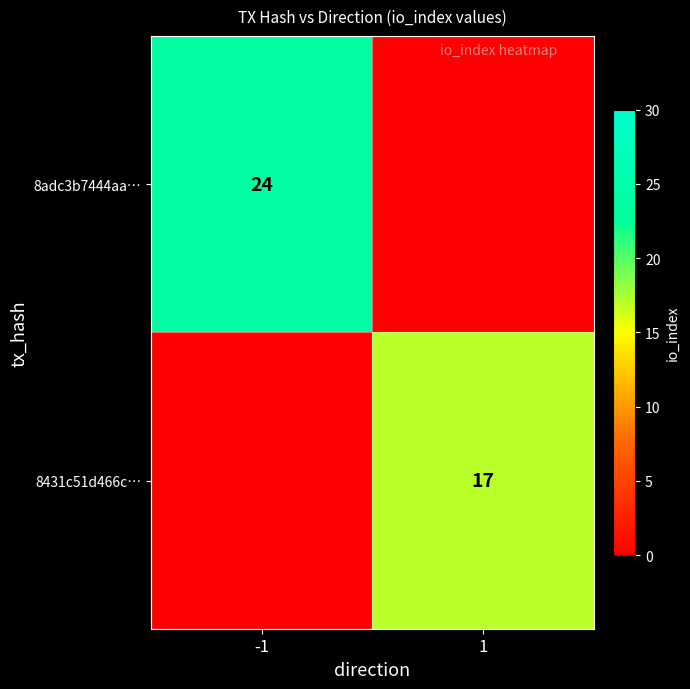

The 8431c51d466c… series shows 17 at 1. True or false?

True